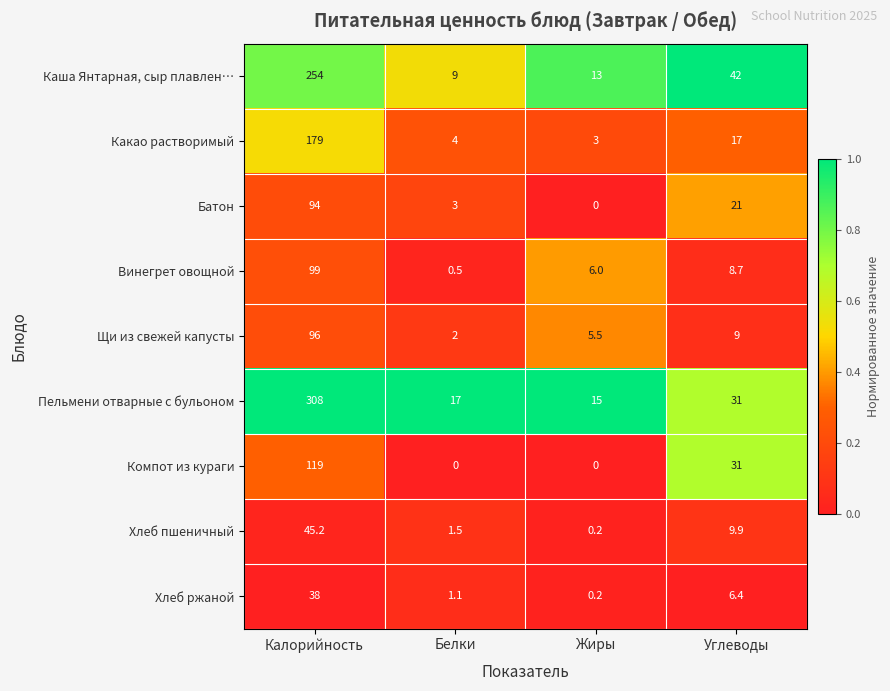

Is it true that Батон equals 4.3 at Углеводы?

False